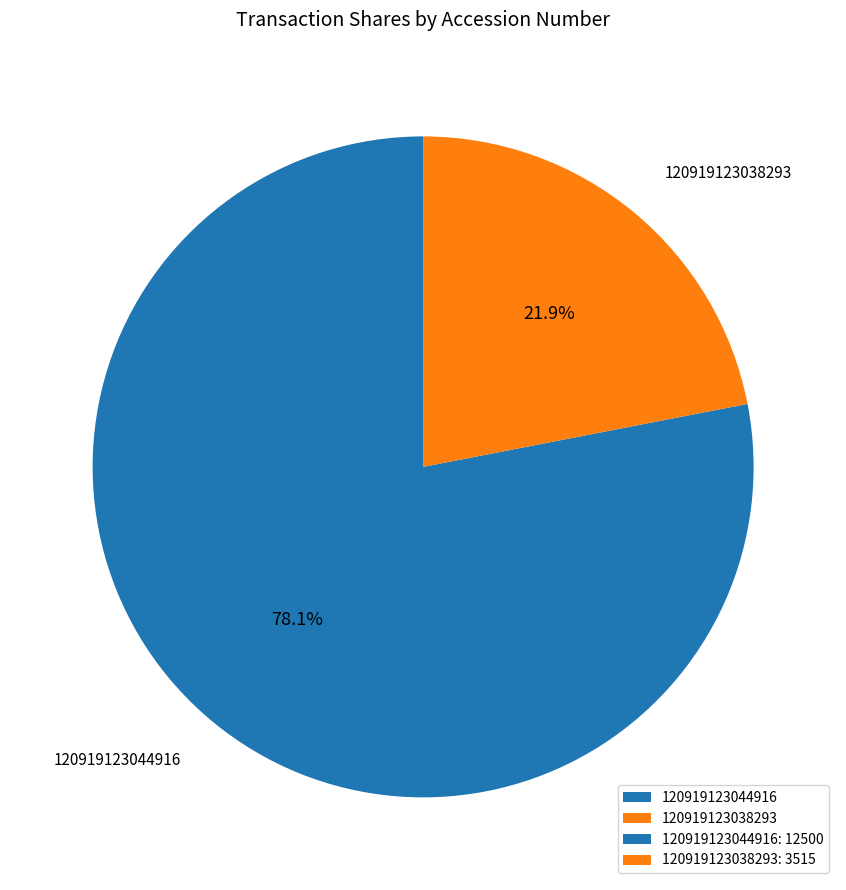

What is the largest slice in the pie chart?

120919123044916